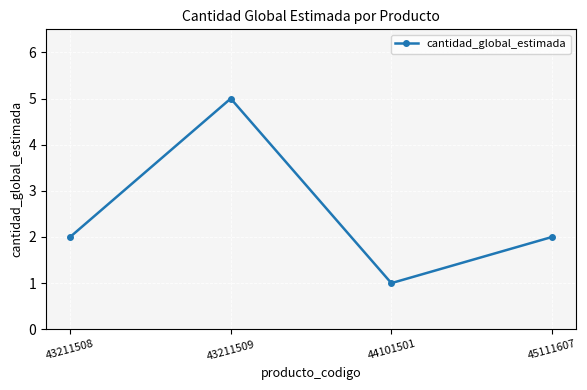

What is the value of the 3rd point from the left?

1